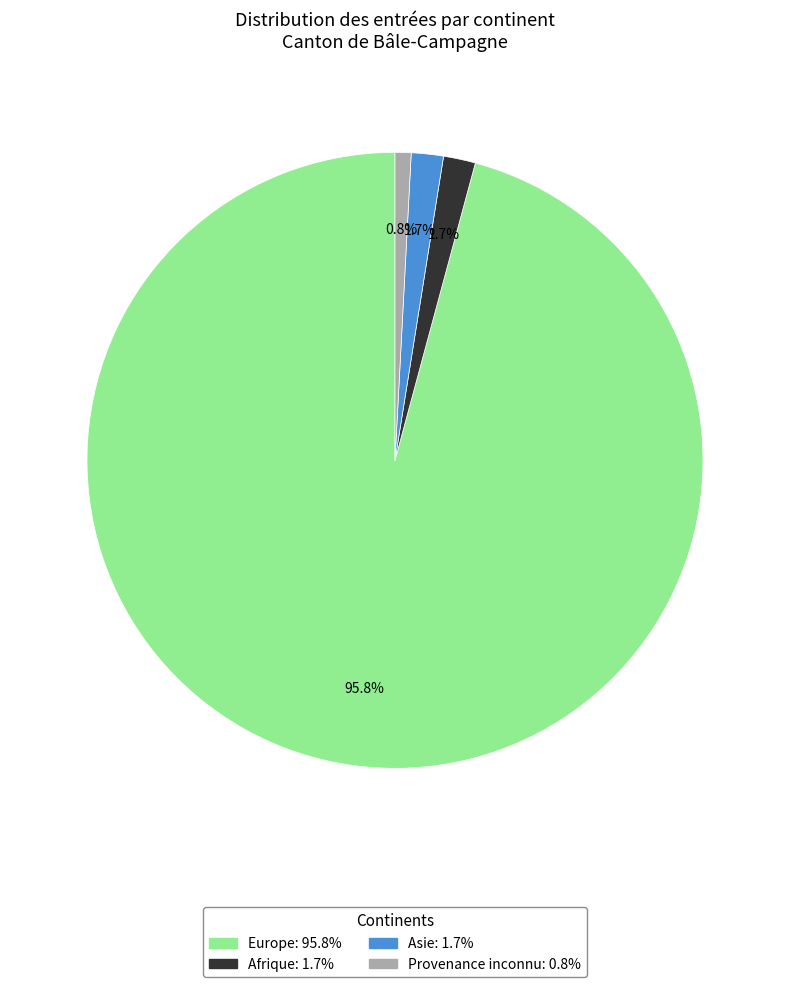

Is it true that Europe is 96% of the pie?

True